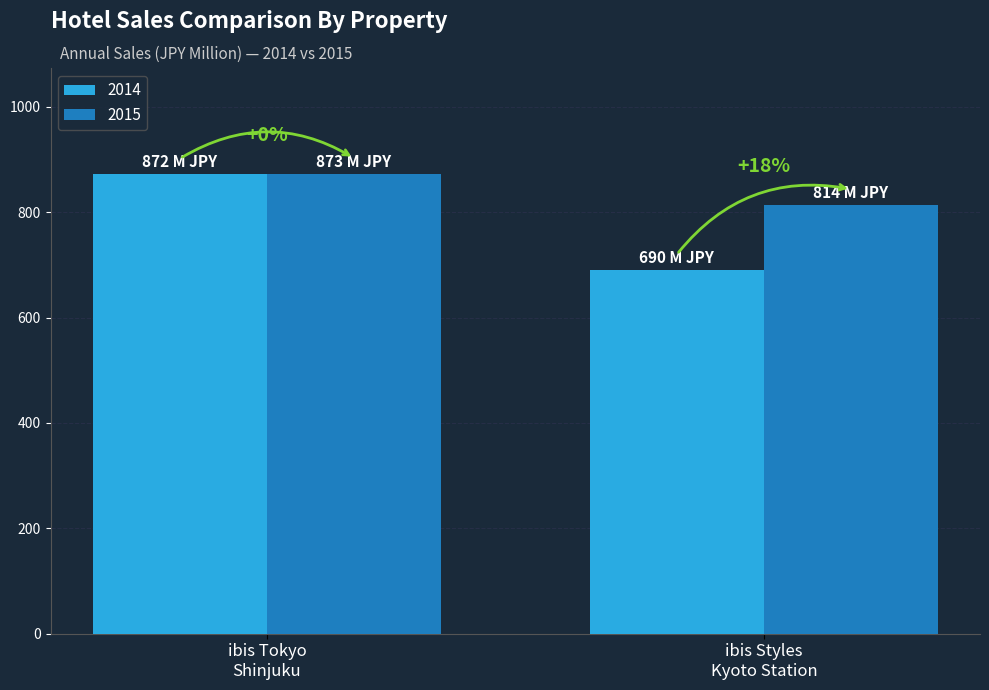

What is the minimum value shown in the chart?

690